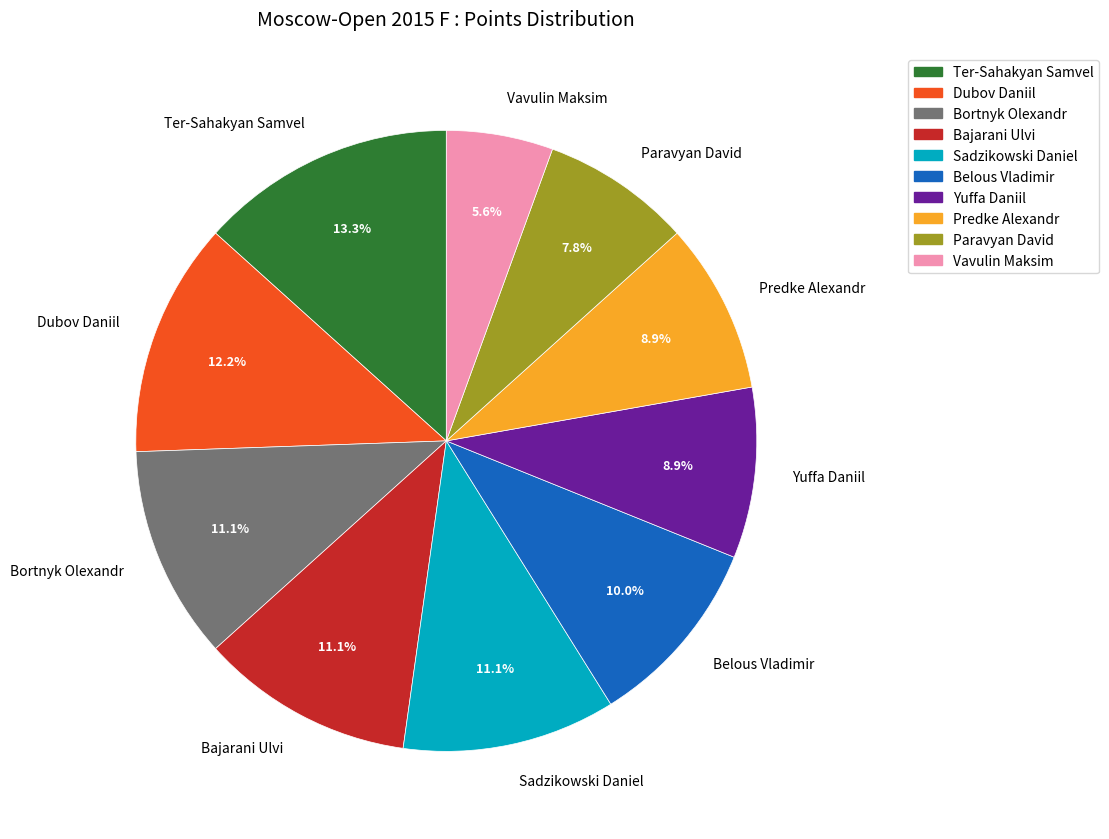

To the nearest percent, what is the average slice percentage?

10%